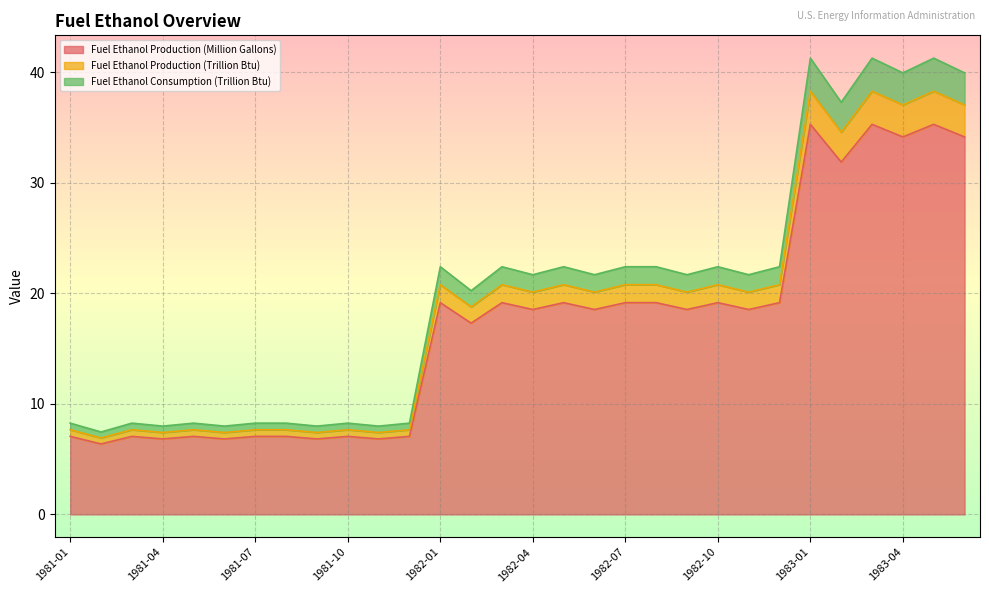

Read the Fuel Ethanol Production (Million Gallons) value at 1981-09.

6.8